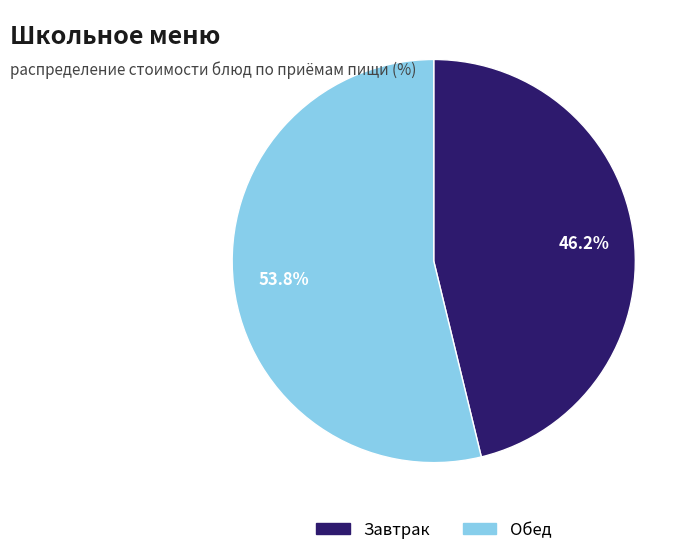

Does any single category account for the majority?

Yes